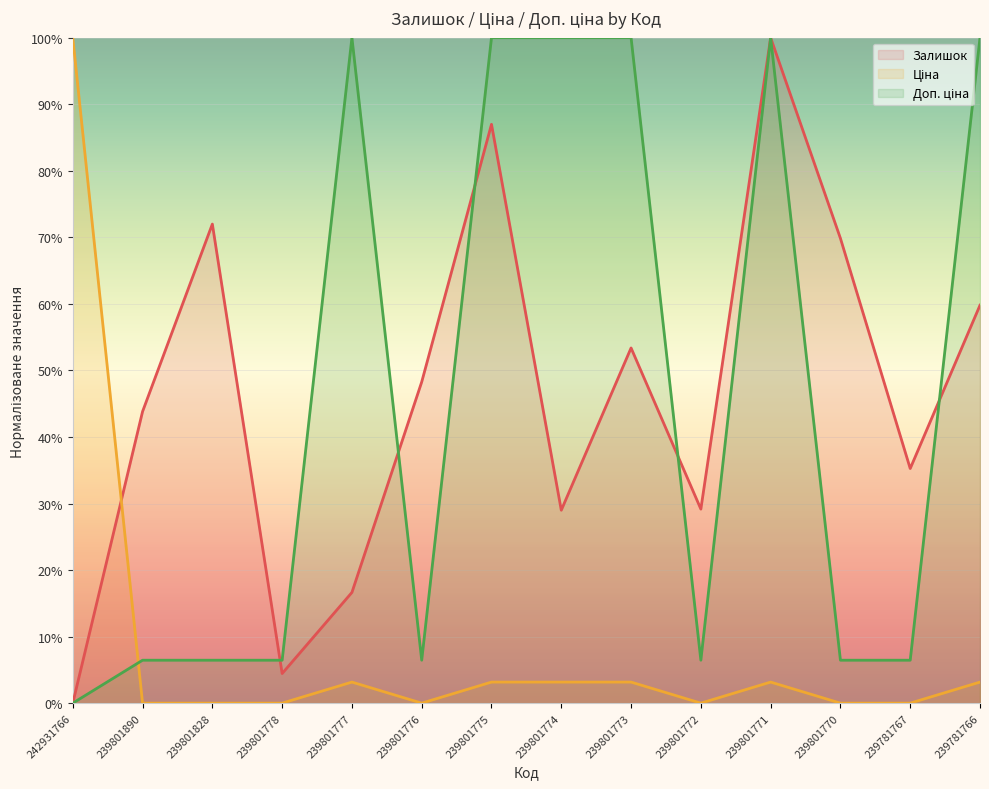

How many times do Ціна and Доп. ціна cross each other?

1